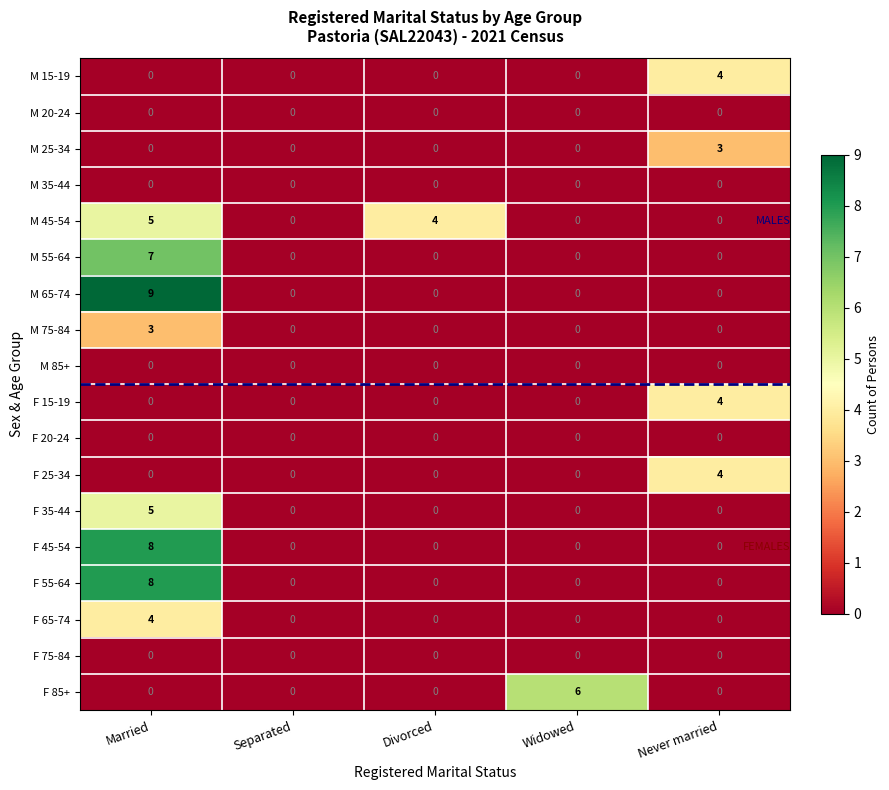

Which series has the largest range (max minus min)?

M 65-74